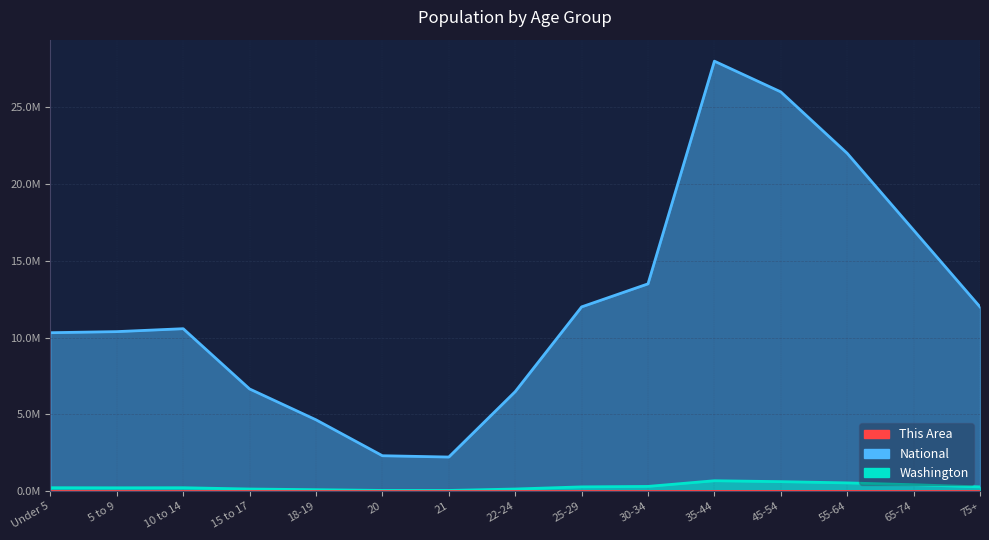

True or false: Washington and National intersect in this chart.

False